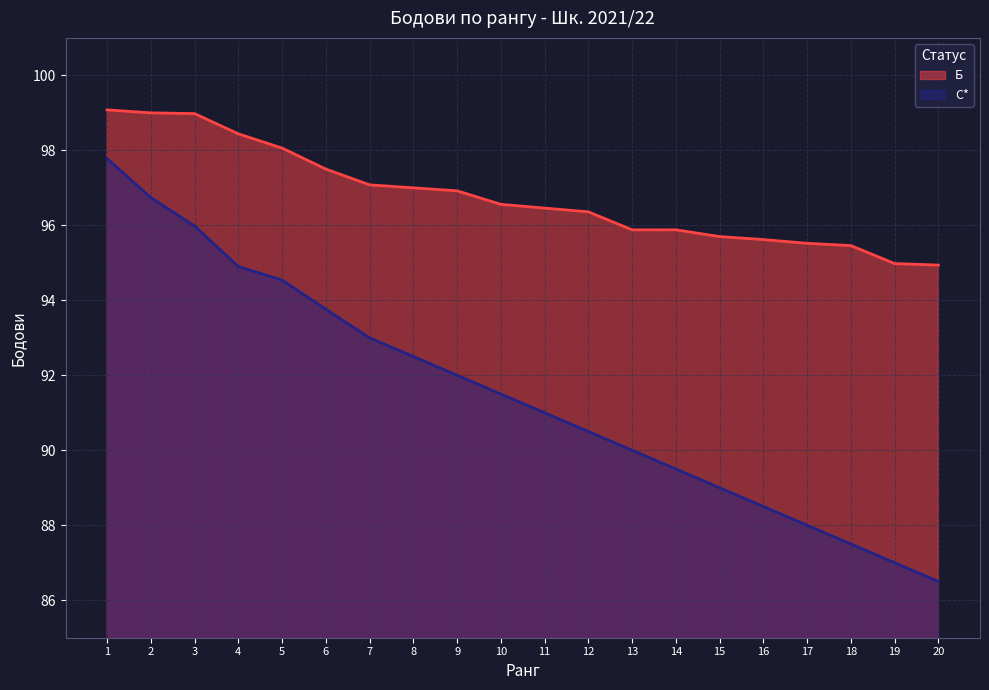

Reading left to right, what are all the values shown in this chart?

Б: 1=99.1	2=99.0	3=99.0	4=98.4	5=98.1	6=97.5	7=97.1	8=97.0	9=96.9	10=96.6	11=96.5	12=96.4	13=95.9	14=95.9	15=95.7	16=95.6	17=95.5	18=95.5	19=95.0	20=94.9
С*: 1=97.8	2=96.7	3=96.0	4=94.9	5=94.5	6=93.8	7=93.0	8=92.5	9=92.0	10=91.5	11=91.0	12=90.5	13=90.0	14=89.5	15=89.0	16=88.5	17=88.0	18=87.5	19=87.0	20=86.5